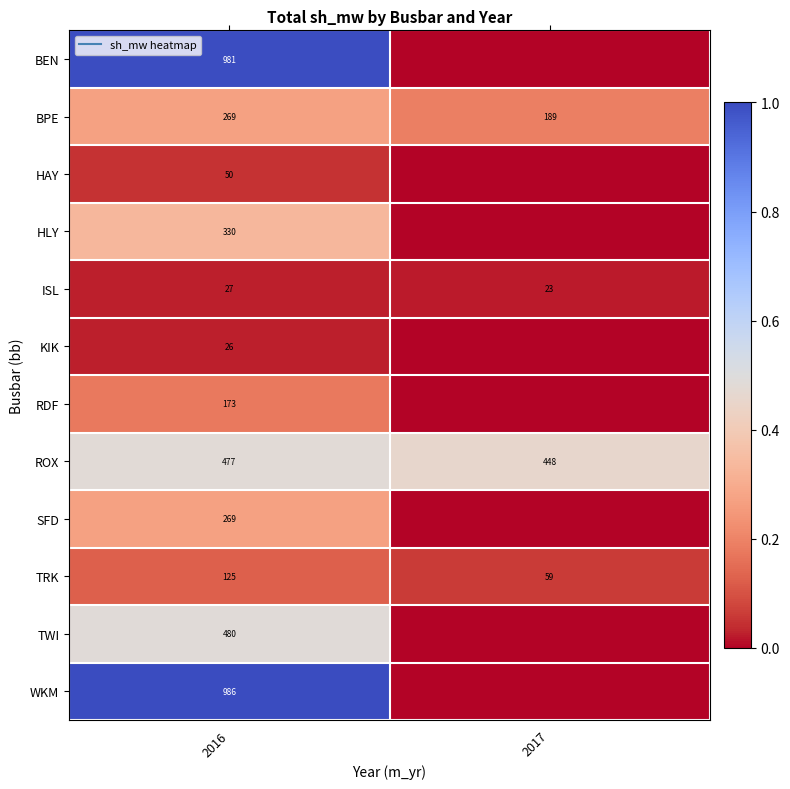

Rank the series at 2017 from highest to lowest value.

ROX, BPE, TRK, ISL, BEN, HAY, HLY, KIK, RDF, SFD, TWI, WKM